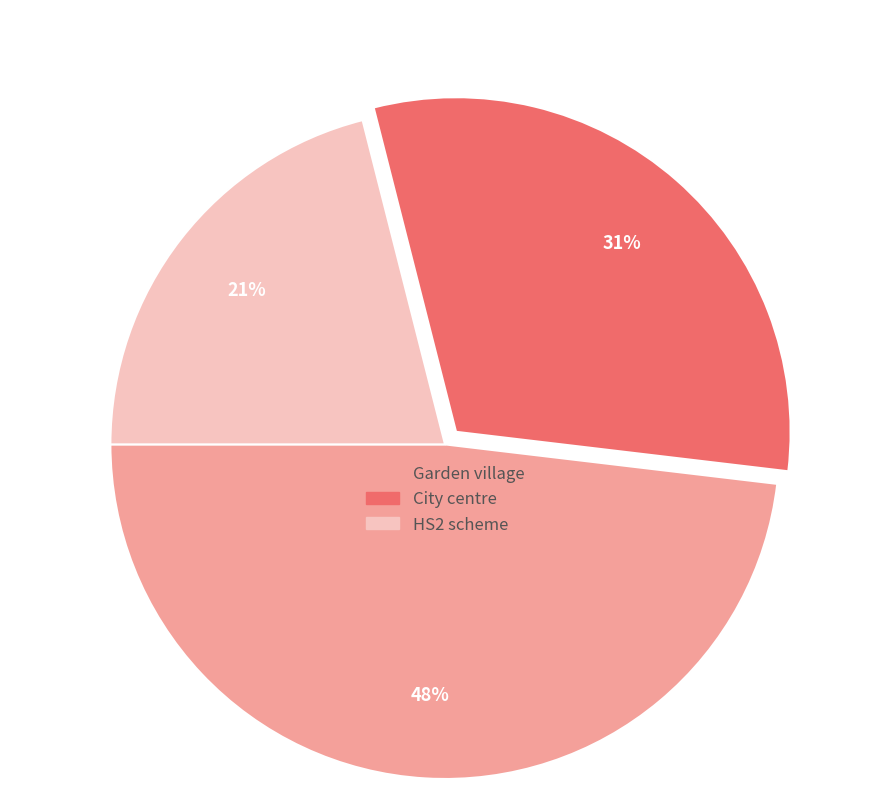

How many segments does this pie chart have?

3